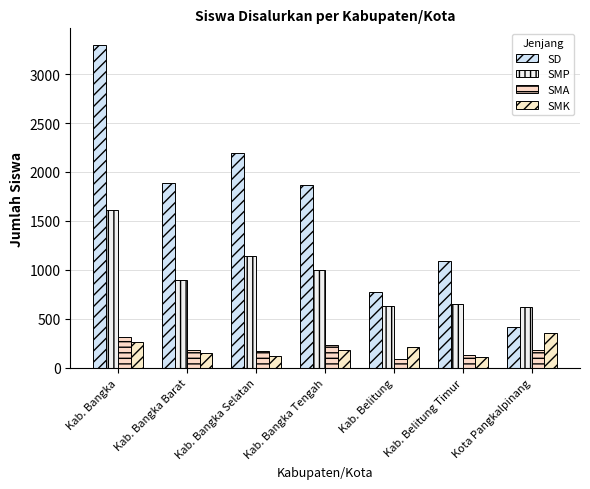

What is the value of the SMA bar at the 7th from the left?

187